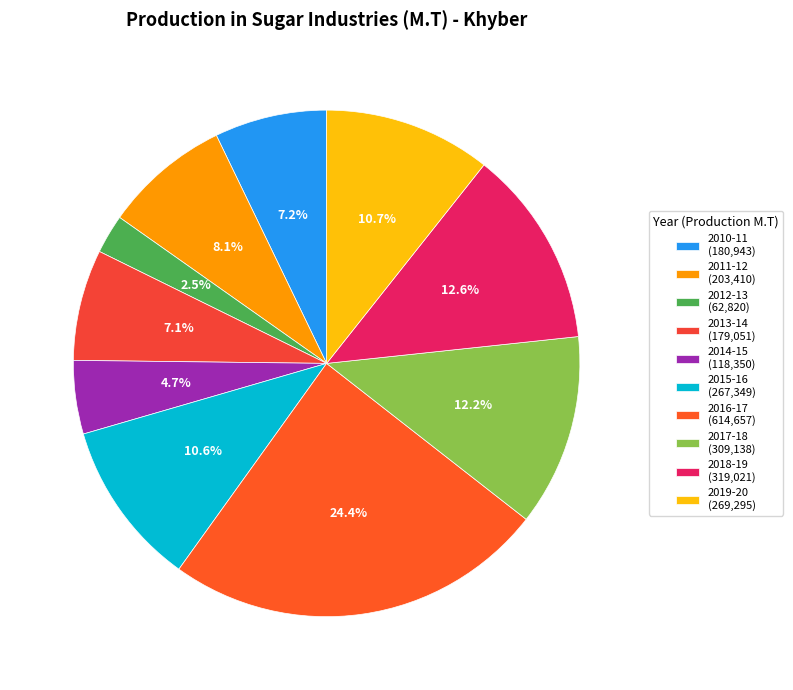

Is there any slice that represents more than half of the pie?

No